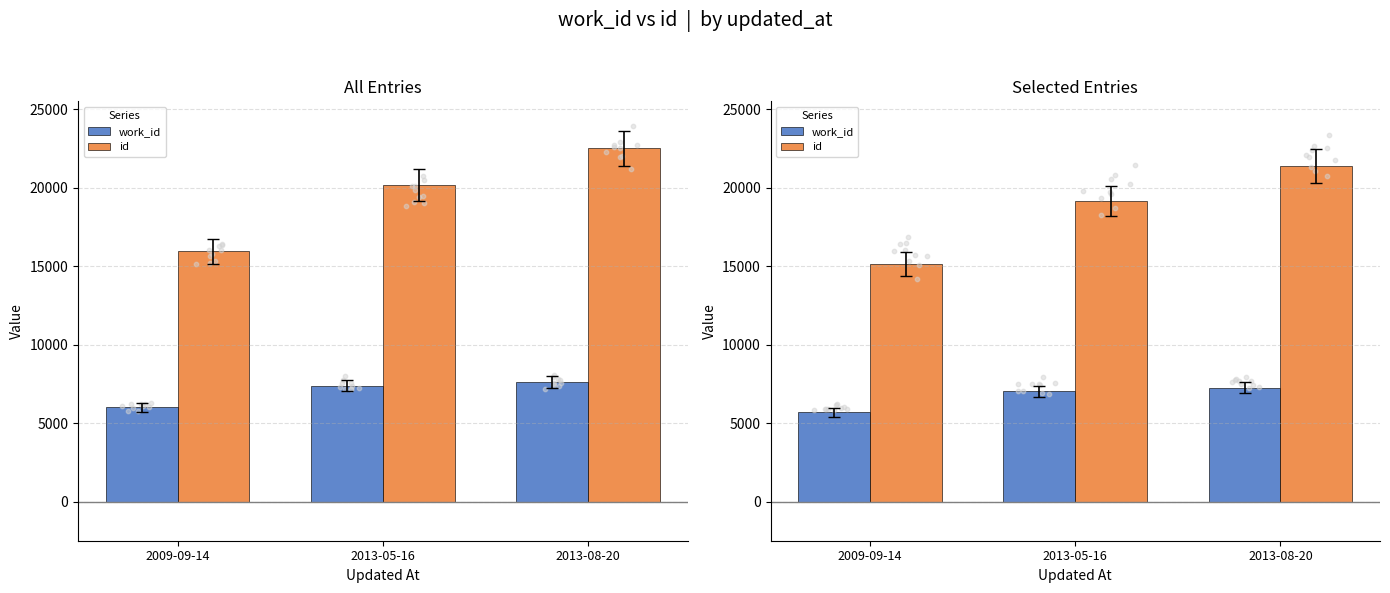

At how many categories does at least one series exceed 13445?

3